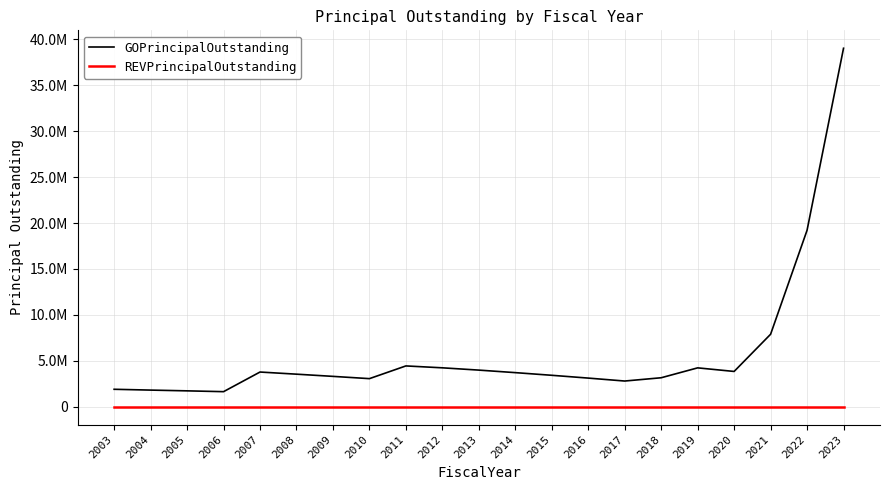

What is the difference between the highest and lowest values at 2018?

3147000